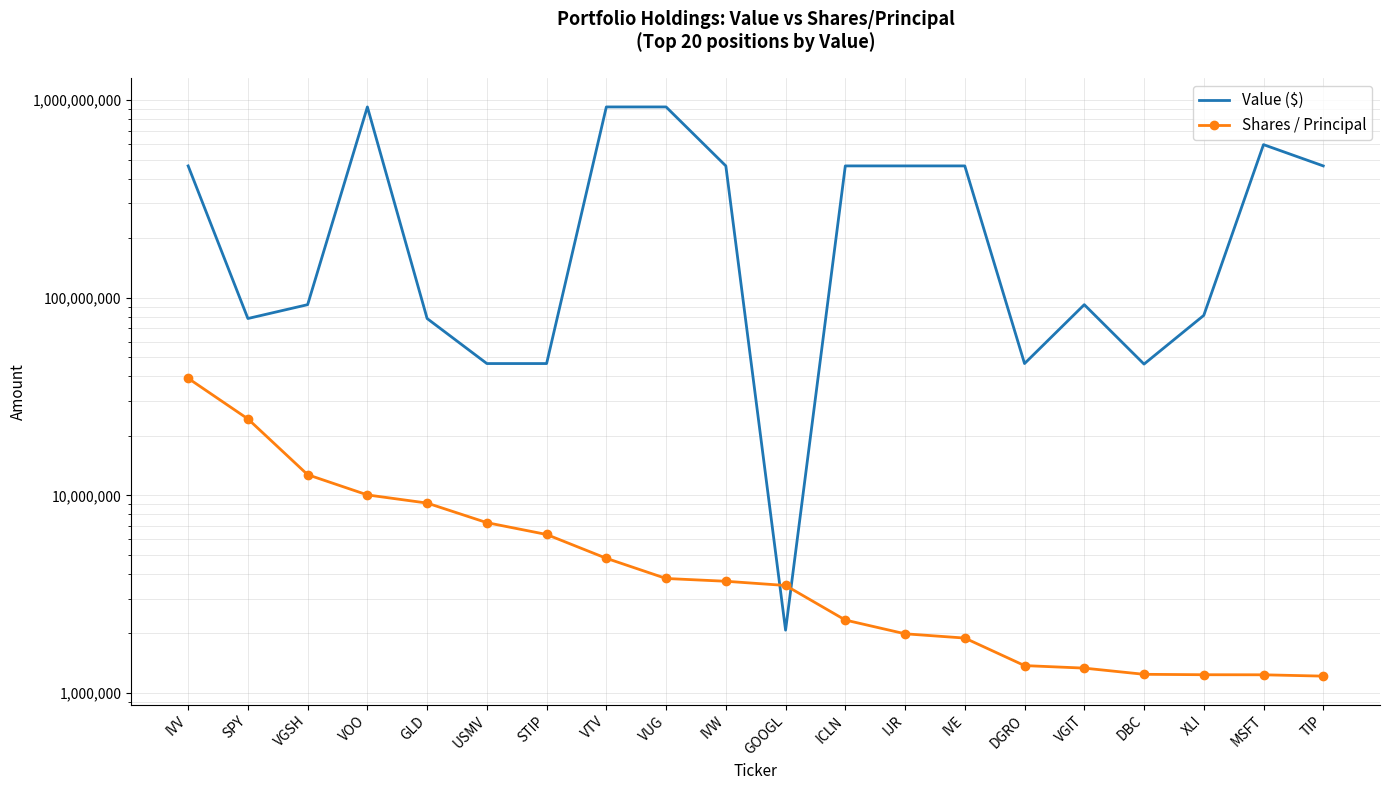

Reading right to left, what are all the values shown in this chart?

Value ($): 464287176	594918104	81369704	46138103	92206706	46434621	464287408	464287804	464288224	2079305	464287309	922908736	922908744	46429747	46429697	78463107	922908363	92206102	78462103	464287200
Shares / Principal: 1217000	1236000	1237000	1243000	1336000	1376000	1896000	1993000	2339000	3499000	3675000	3796000	4802000	6338000	7275000	9139000	10049000	12718000	24364000	39101000